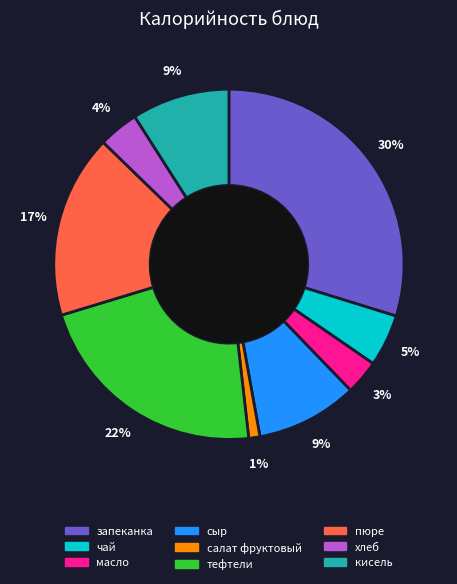

What is the ratio of the value at сыр to the value at кисель?

1.0